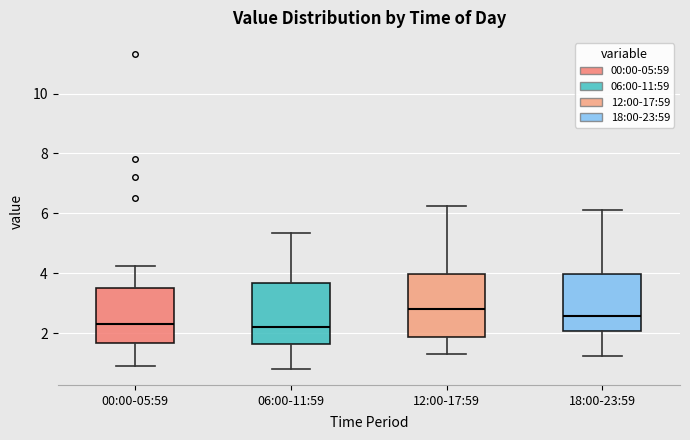

Where is the upper edge of the box for 12:00-17:59 on the y-axis? The values are not printed on the chart, so give them approximately, as read against the axis.

4.0